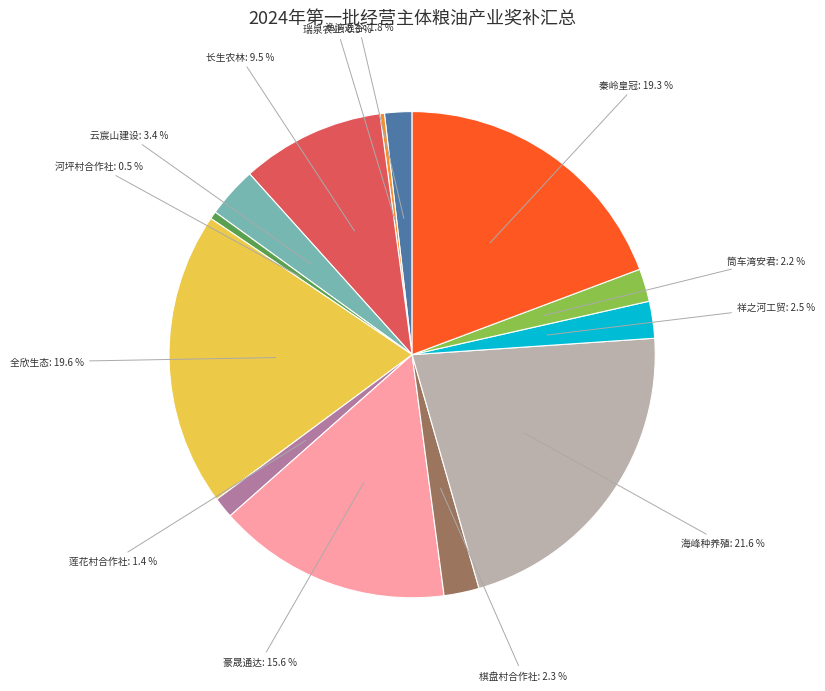

Do 长生农林 and 云宸山建设 together represent more than half of the pie?

No